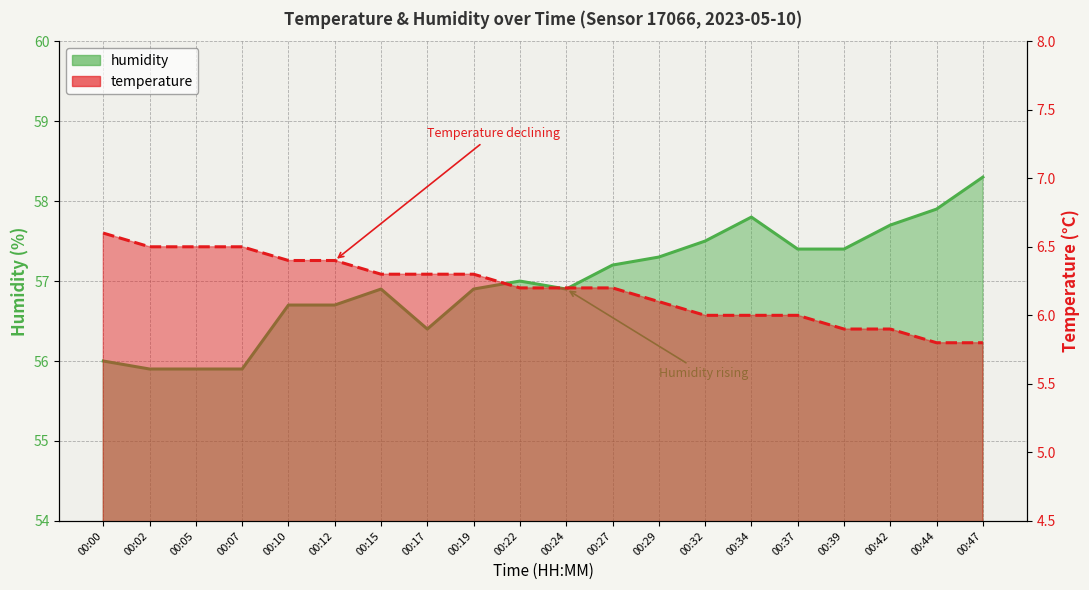

Which series has the largest range (max minus min)?

humidity